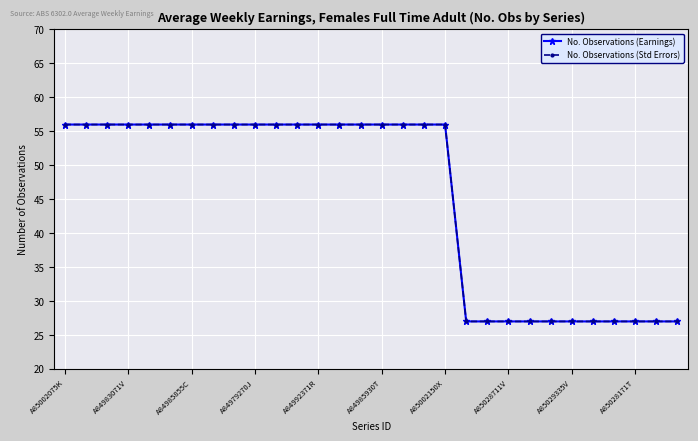

Which series has the largest total across all categories?

No. Observations (Earnings)